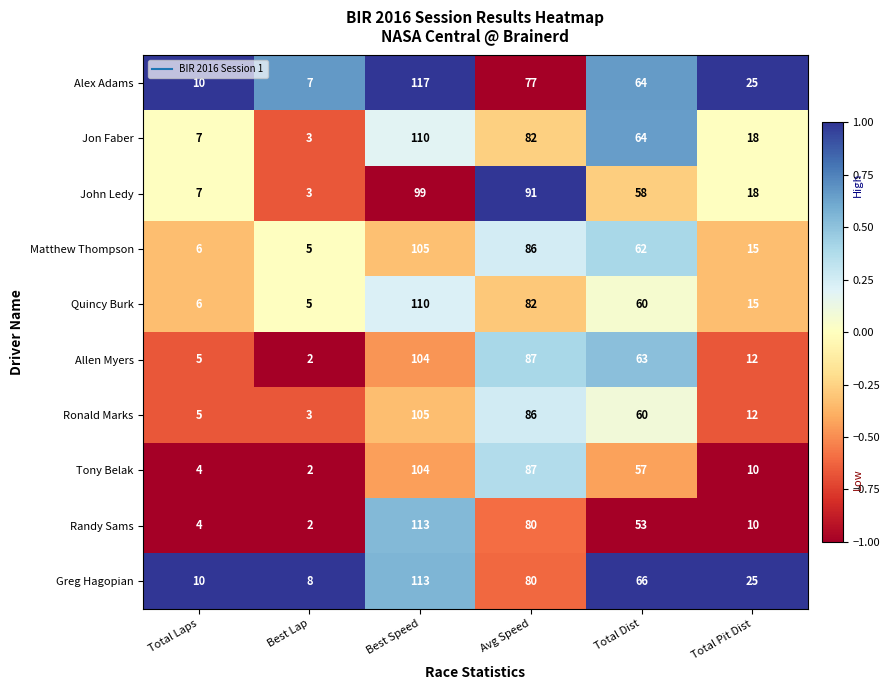

What is the sum of the Greg Hagopian values at Avg Speed and Best Speed?

193